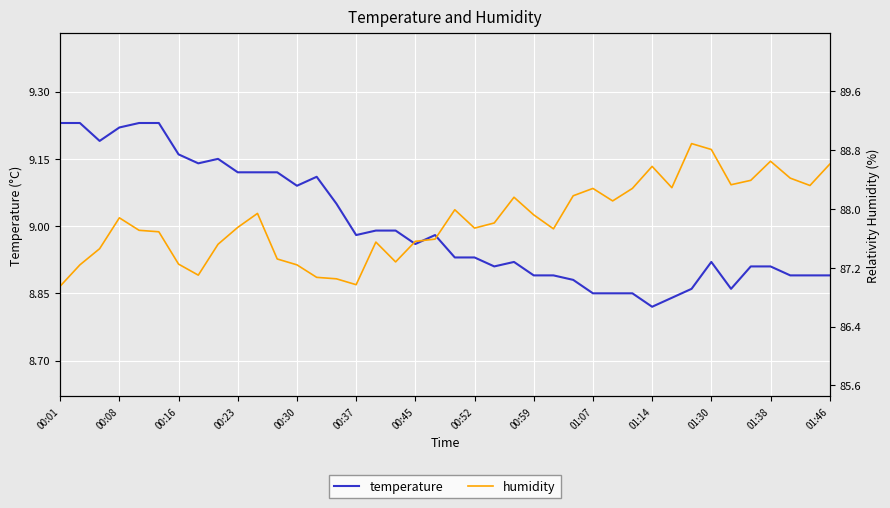

What is the value of the humidity point at the 7th from the left?

87.2